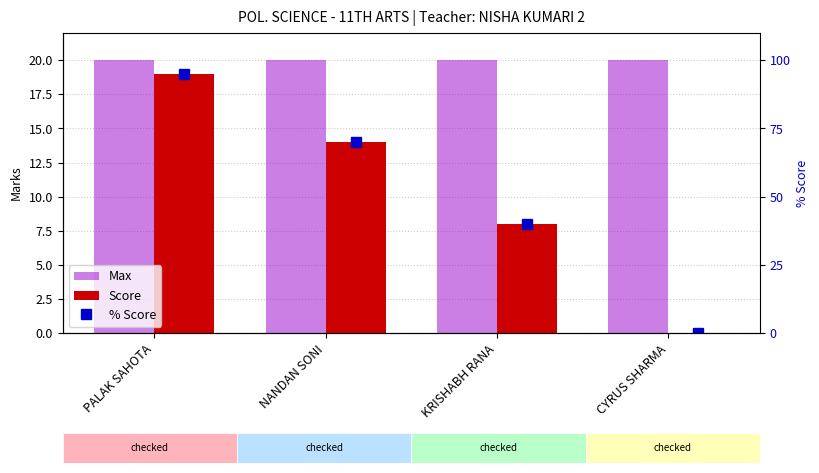

What is the spread (max minus min) of values at CYRUS SHARMA?

20